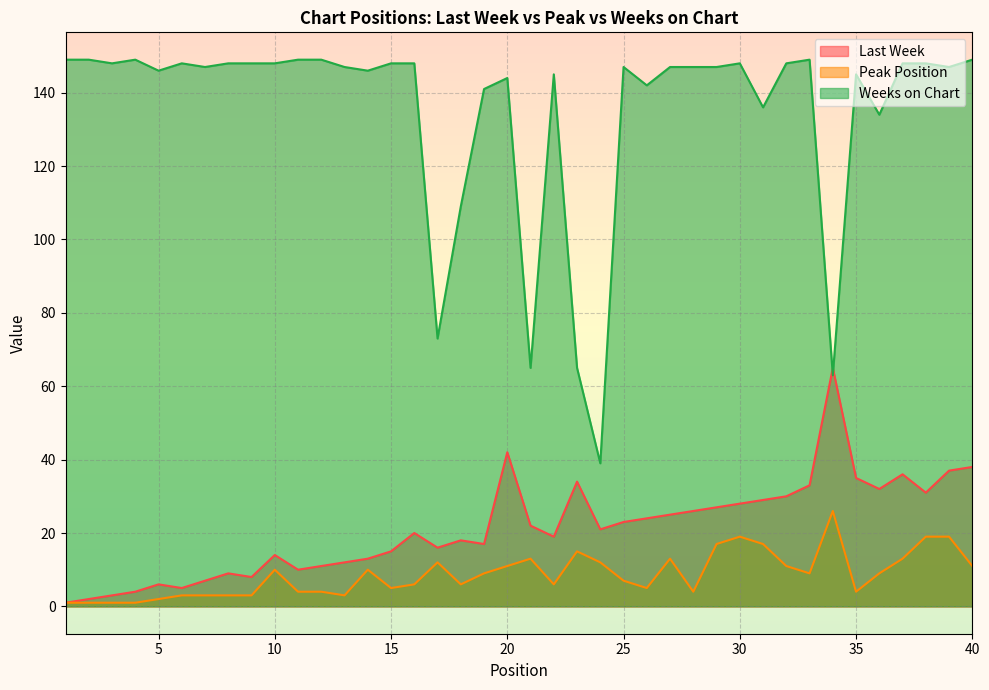

True or false: Peak Position has a value of 2 at 28.

False